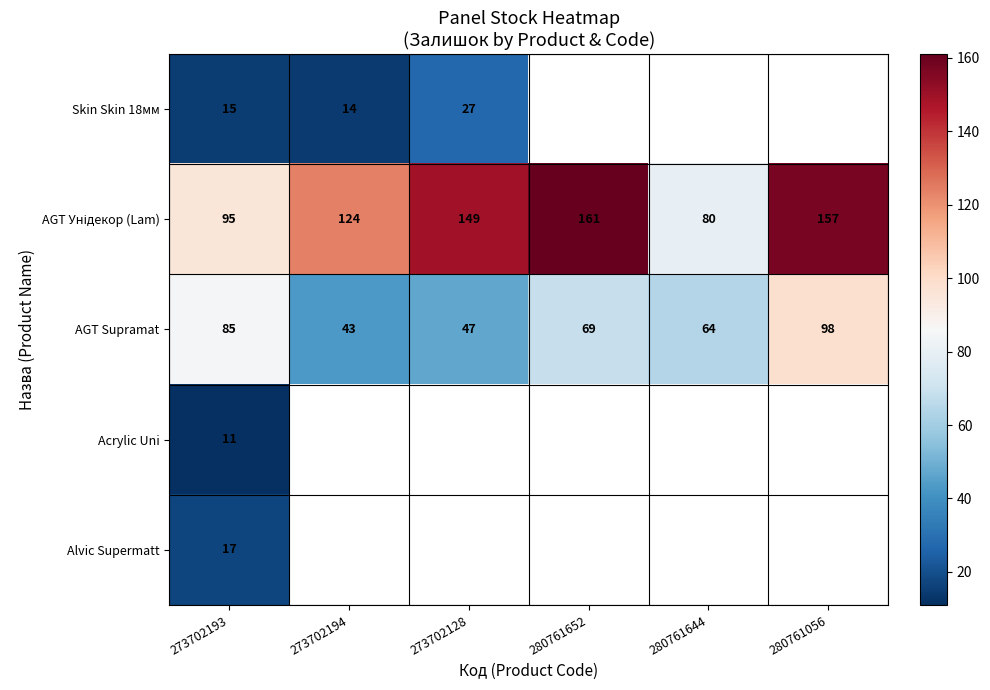

Between 273702193 and 273702128, which is larger?

273702128